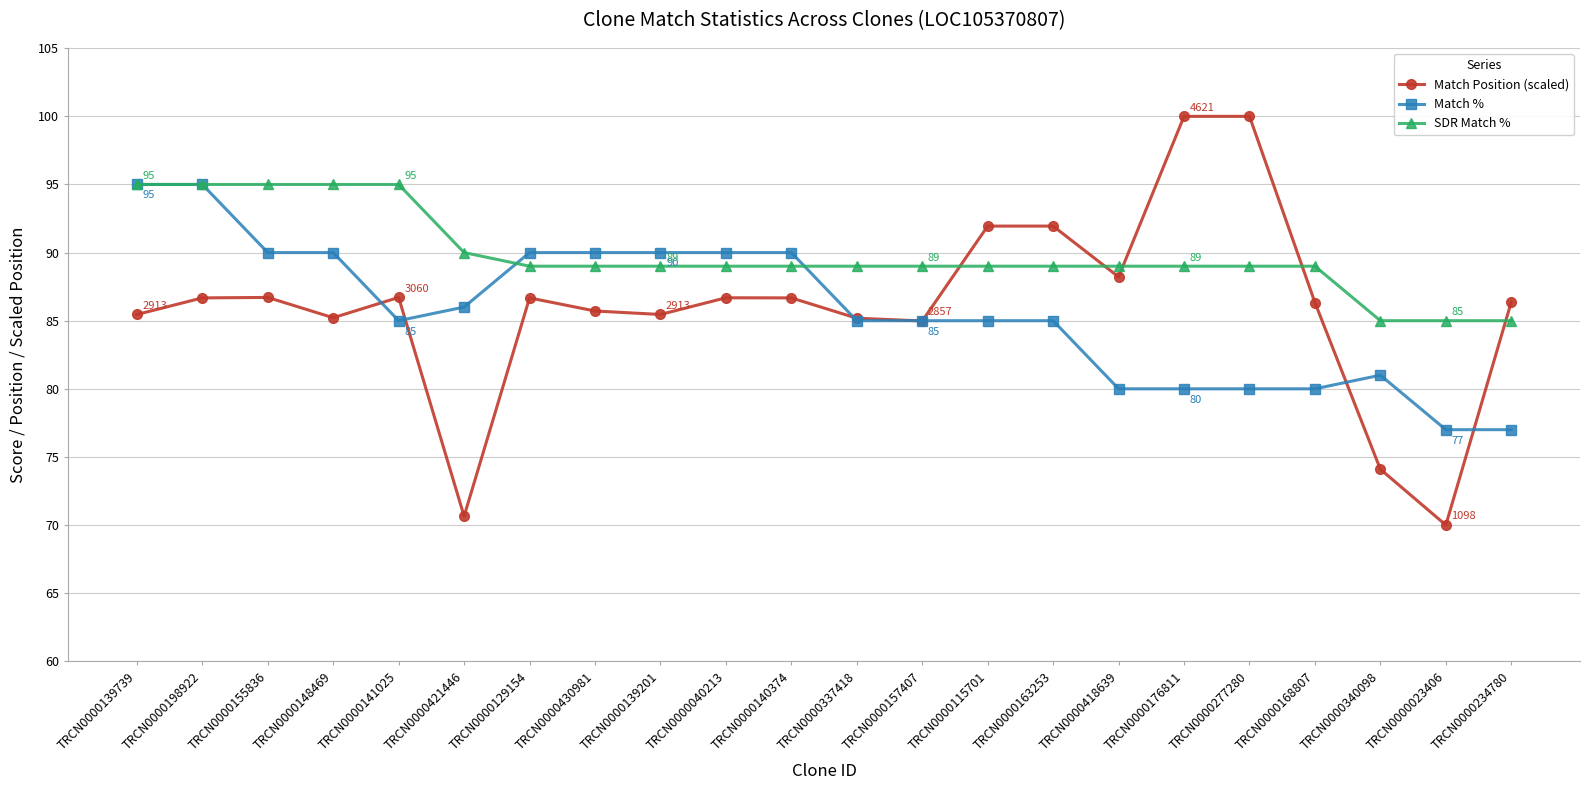

Which series has the largest range (max minus min)?

Match Position (scaled)